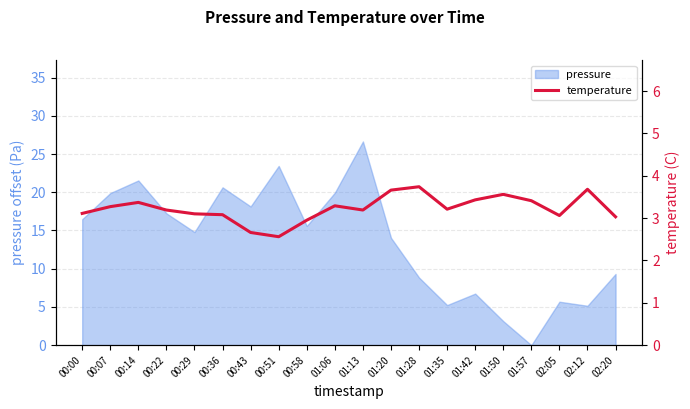

True or false: pressure has a value of 15.6 at 00:58.

True